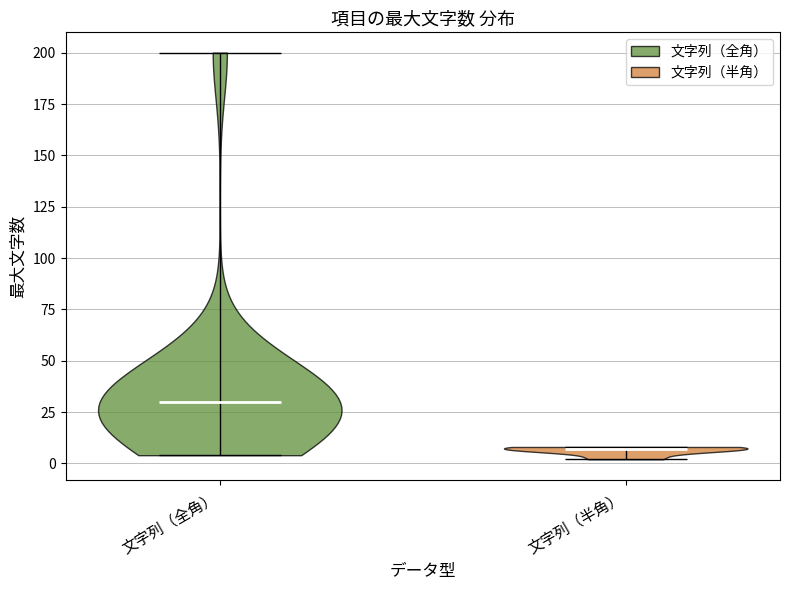

Reading left to right, read every violin against the y-axis: where its median line is, and the lowest and highest points it reaches. The values are not printed on the chart, so give them approximately, as read against the axis.

文字列（全角）: median line 30, lowest point 5, highest point 200
文字列（半角）: median line 5, lowest point 0, highest point 10